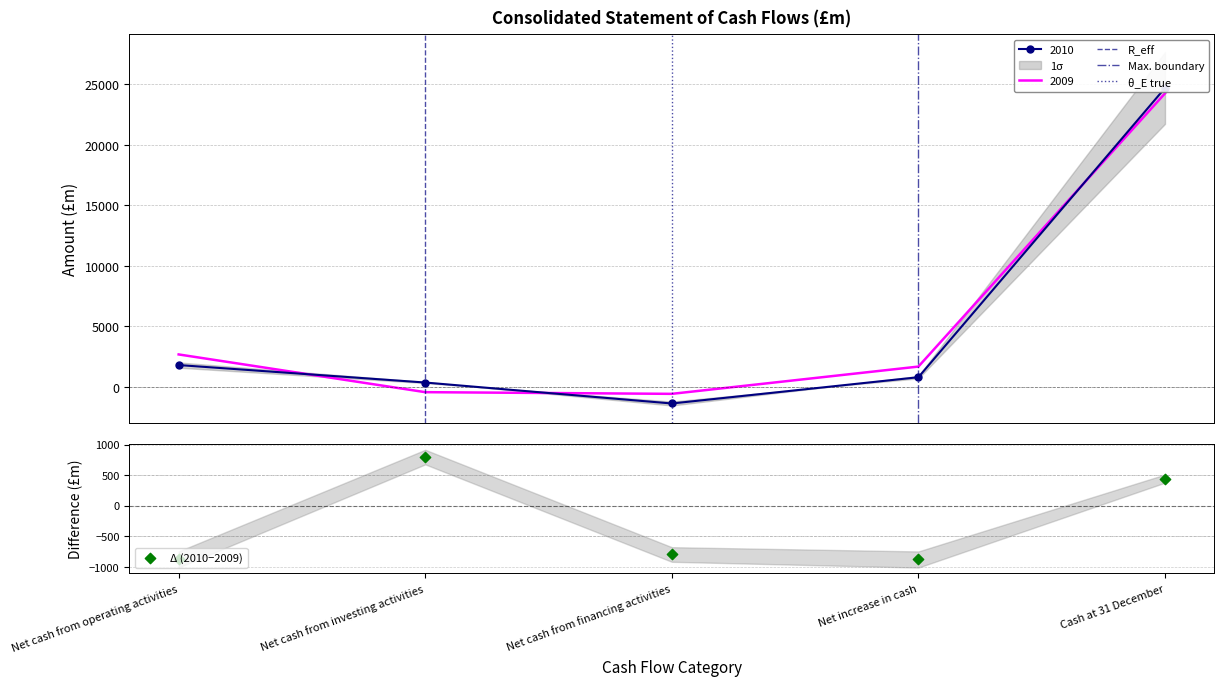

Which series has the largest total across all categories?

2009